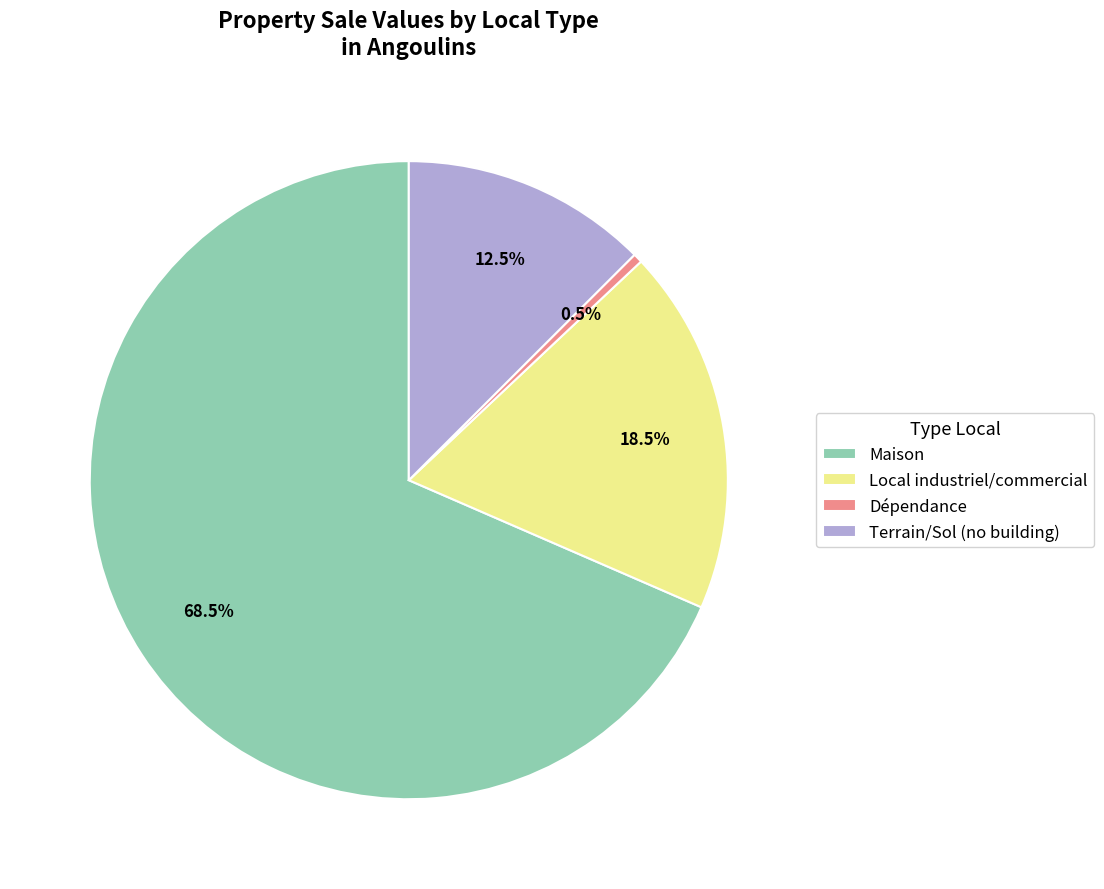

Which slice represents more than half of the pie?

Maison